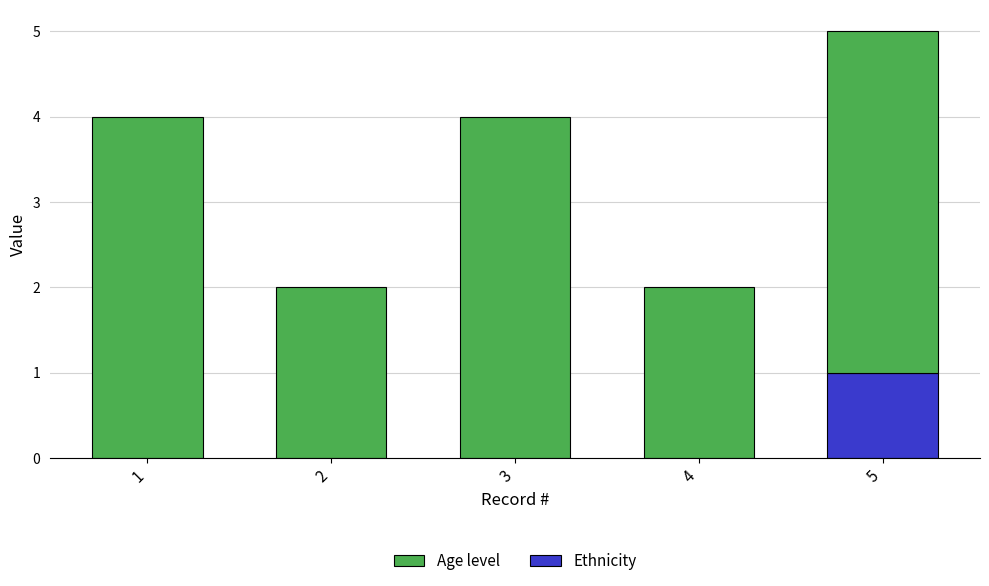

The value of Ethnicity at 5 is 2. True or false?

False